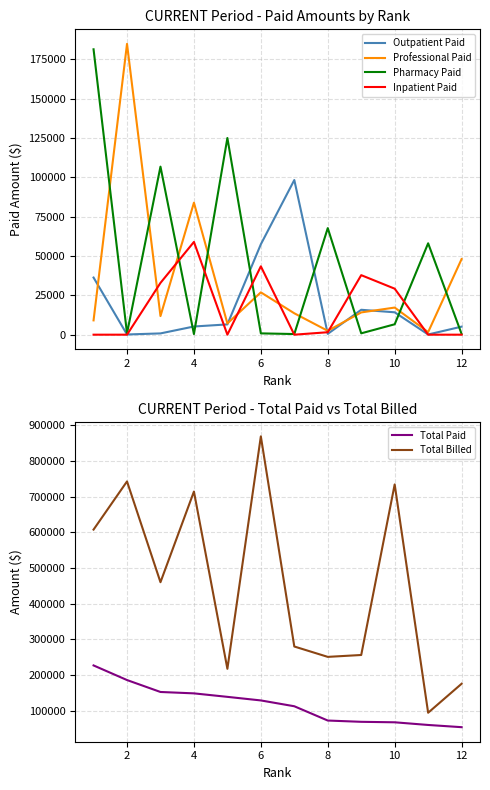

After their last crossing, which series has the higher values: Outpatient Paid or Pharmacy Paid?

Outpatient Paid